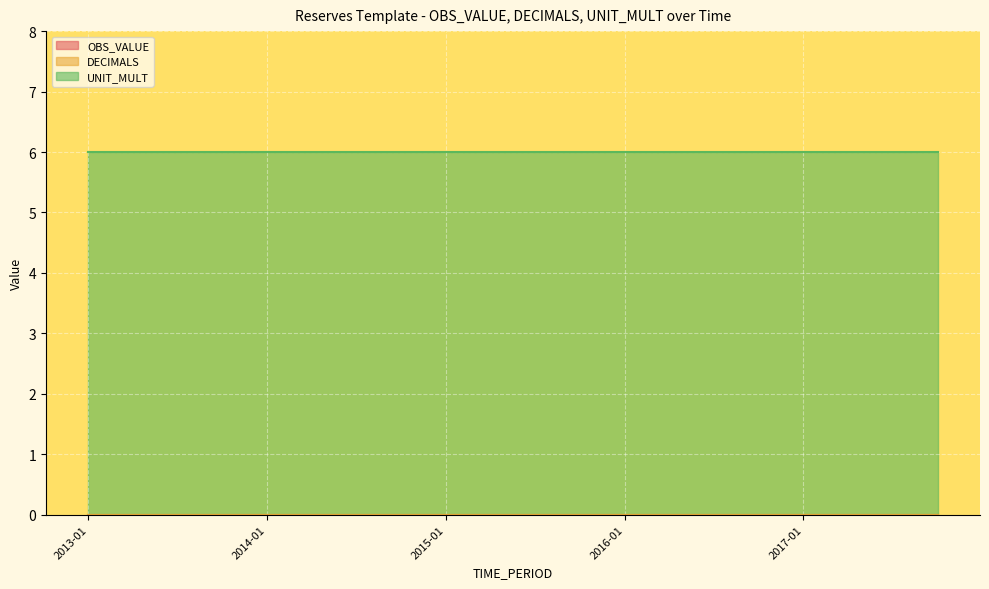

Between 2013-01 and 2014-04, which series saw the biggest shift?

OBS_VALUE